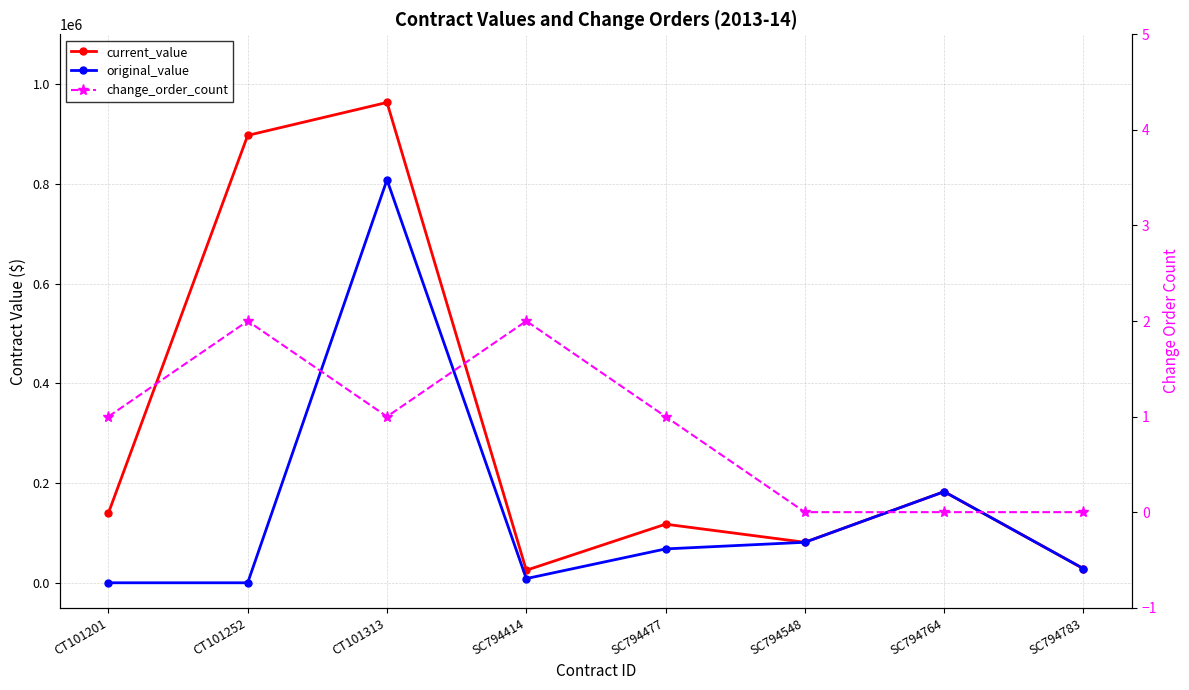

How many values in the change_order_count series are below 1?

3